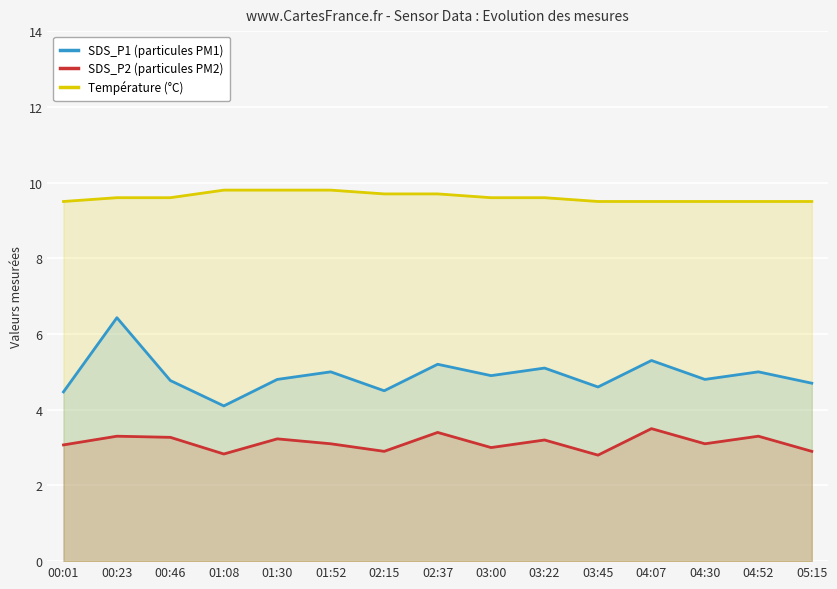

Reading left to right, what are all the values shown in this chart?

SDS_P1 (particules PM1): 4.5	6.4	4.8	4.1	4.8	5.0	4.5	5.2	4.9	5.1	4.6	5.3	4.8	5.0	4.7
SDS_P2 (particules PM2): 3.1	3.3	3.3	2.8	3.2	3.1	2.9	3.4	3.0	3.2	2.8	3.5	3.1	3.3	2.9
Température (°C): 9.5	9.6	9.6	9.8	9.8	9.8	9.7	9.7	9.6	9.6	9.5	9.5	9.5	9.5	9.5